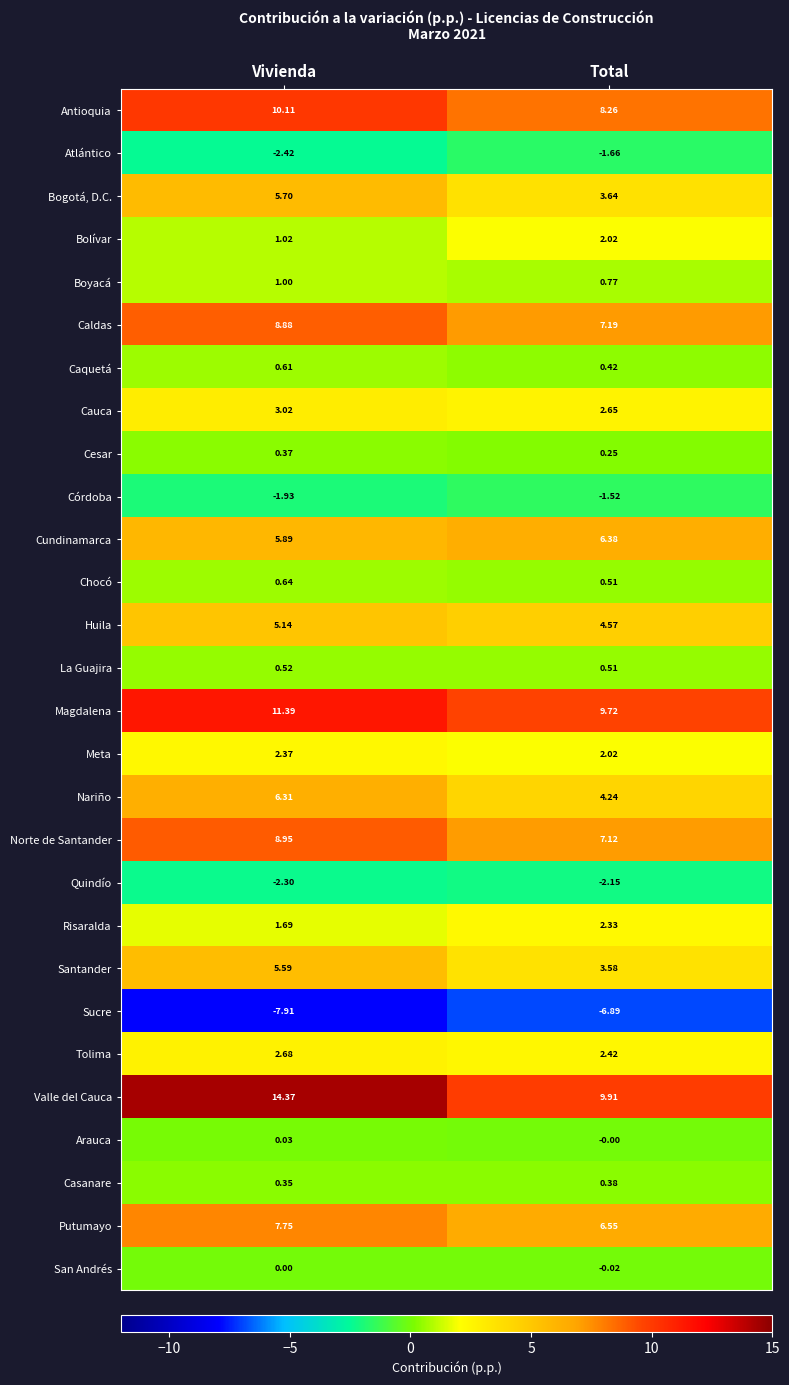

What is the difference between the highest and lowest values at Vivienda?

22.3